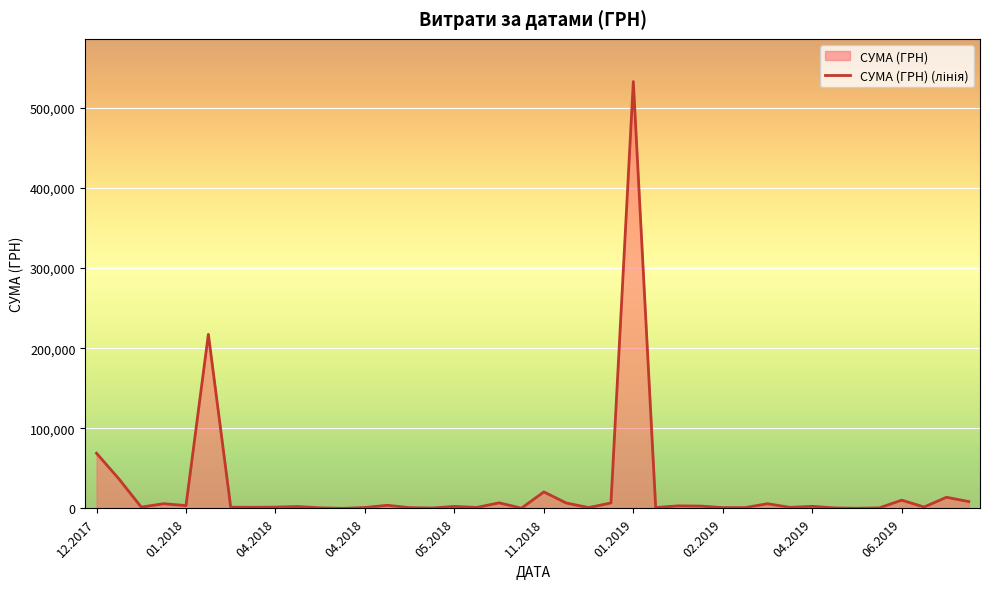

The chart shows a value of 647.0 at 33. True or false?

True